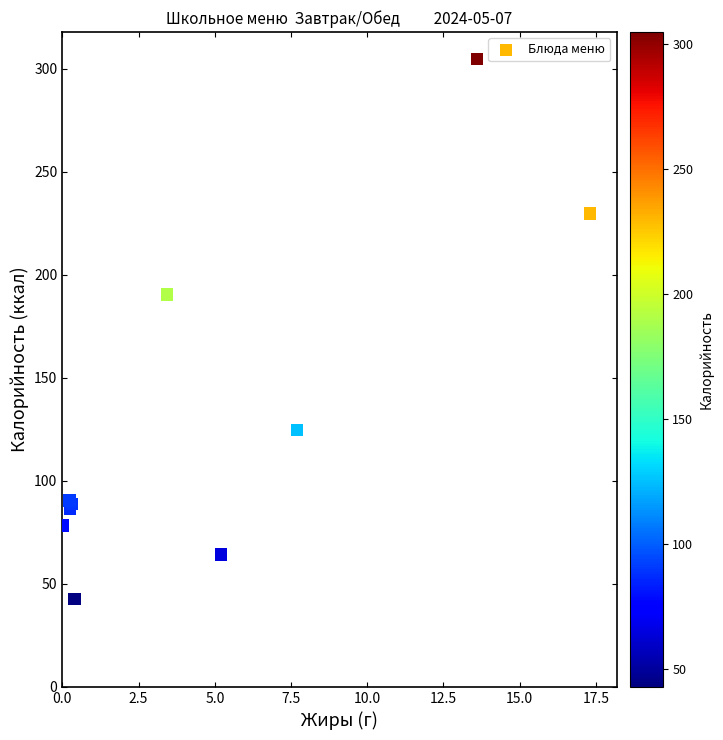

What Y value in the scatter plot is closest to 173?

190.3